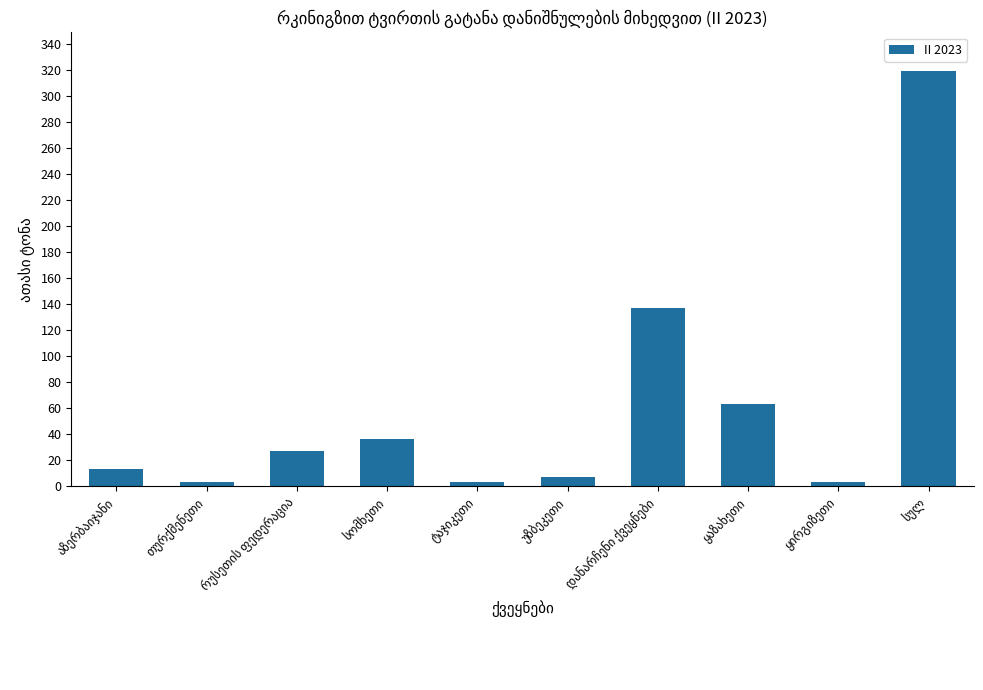

What is the value of the 6th bar from the left?

7.0